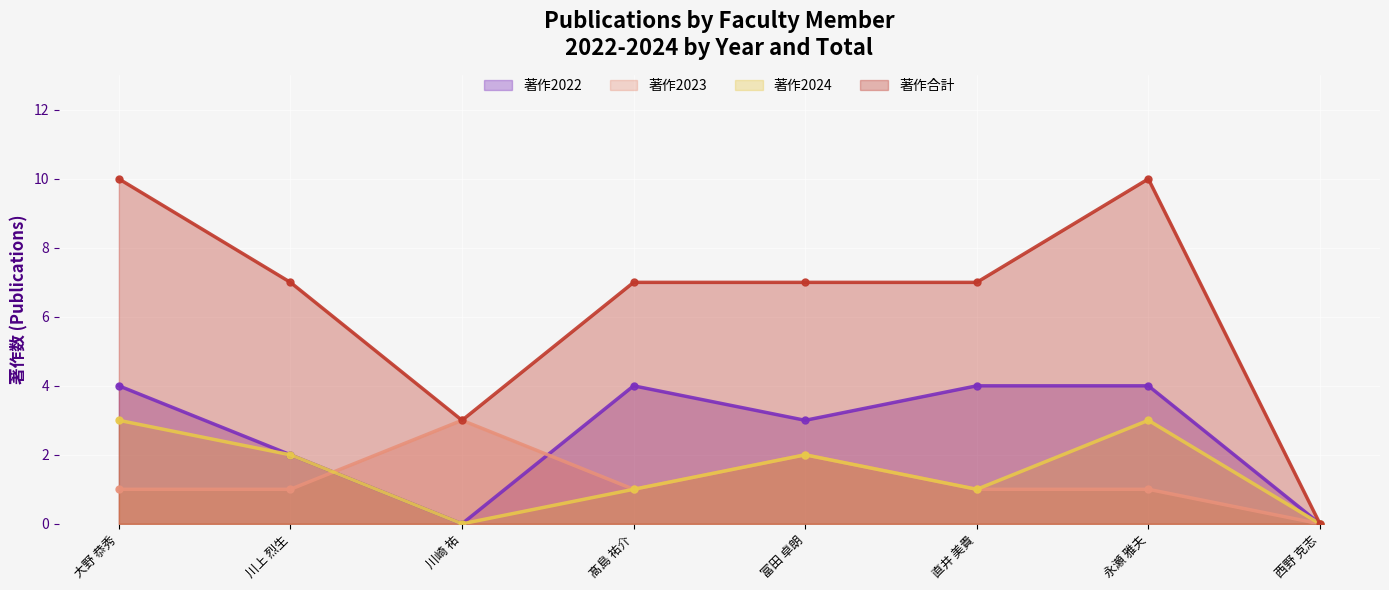

What is the sum of the 著作2023 values at 川崎 祐 and 髙島 祐介?

4